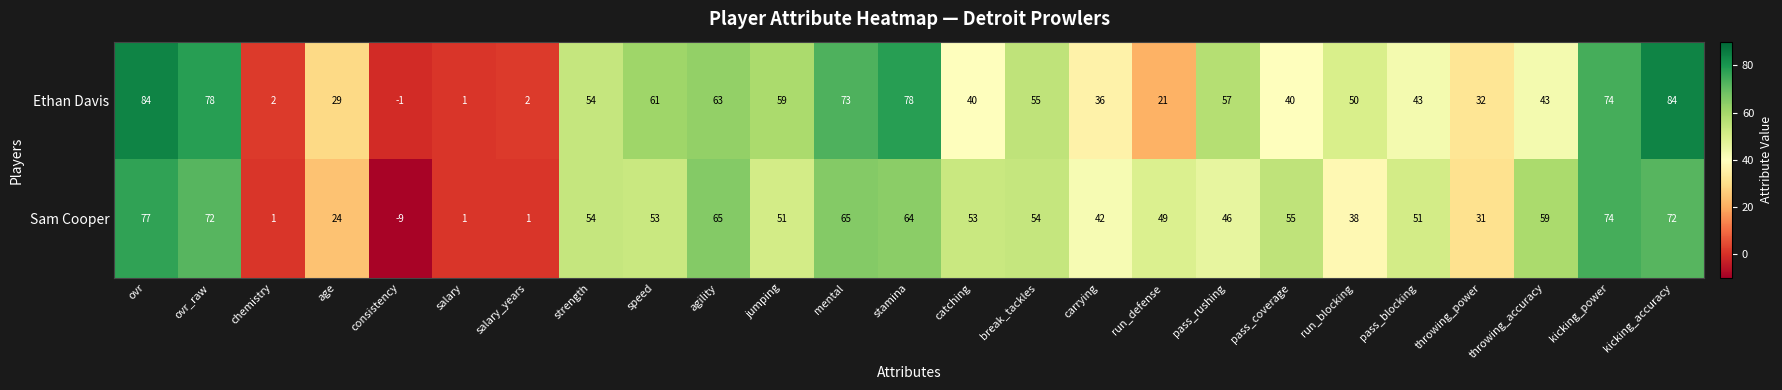

What is the sum of the Sam Cooper values at pass_rushing and salary_years?

47